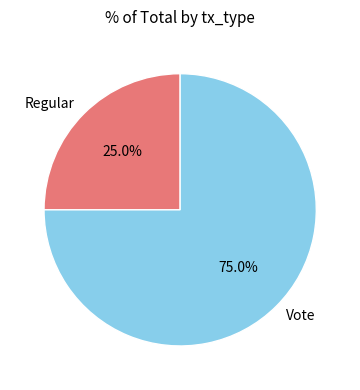

Count the number of slices in the pie.

2